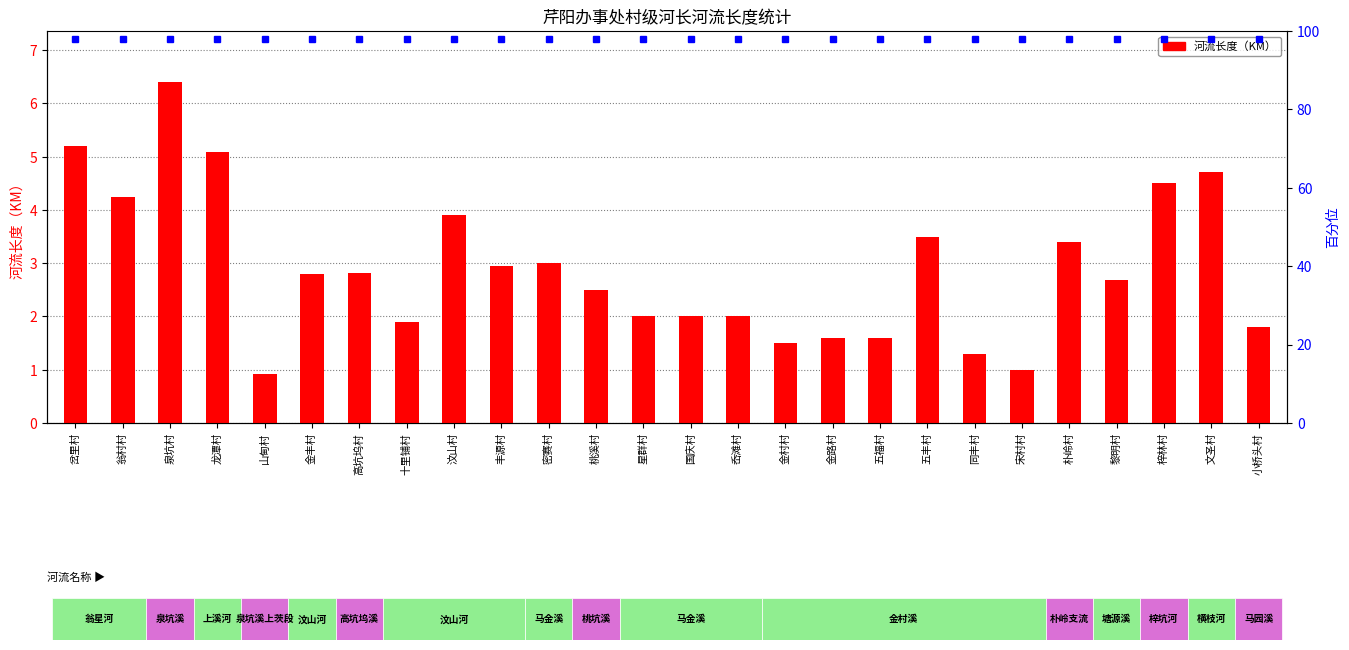

What is the change in value from 龙潭村 to 星群村?

-3.1